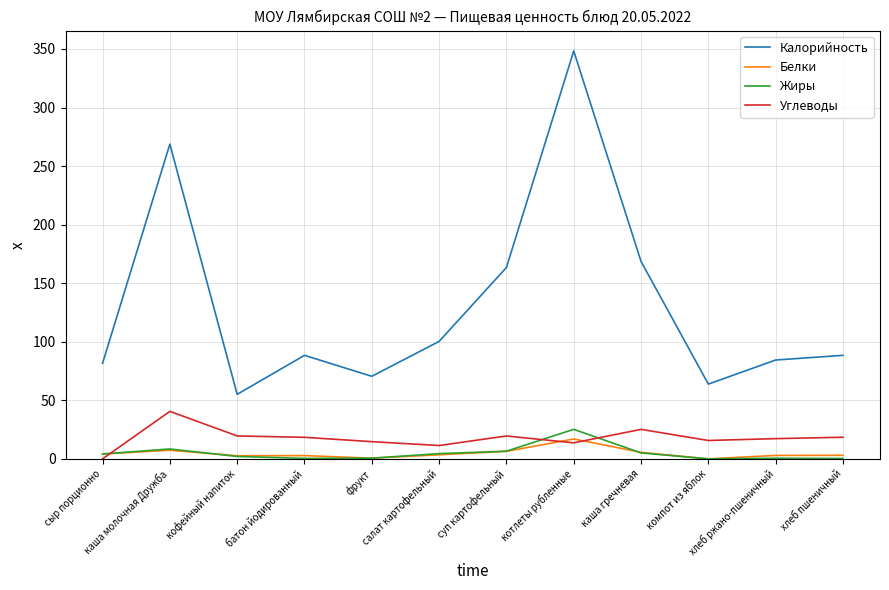

What is the average value of the Углеводы series?

17.9